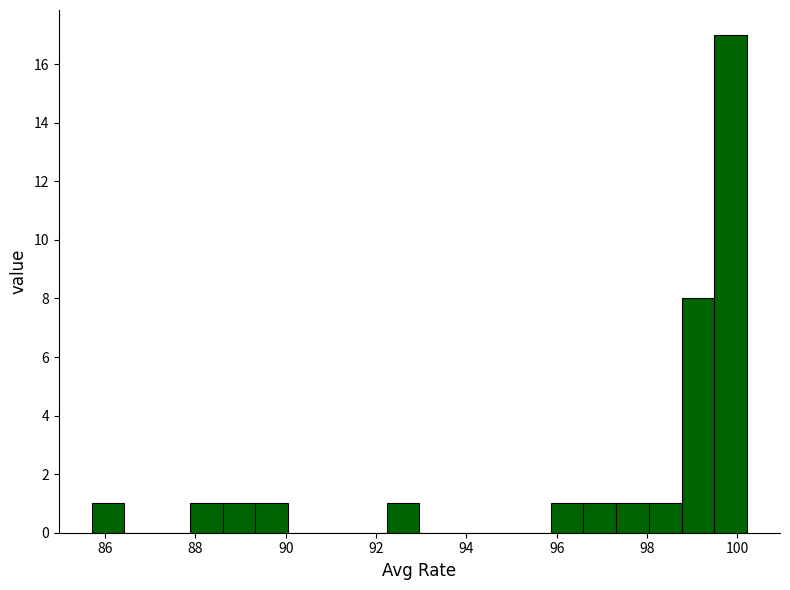

Around what value on the x-axis is the tallest bar? Give the approximate position of its centre, as read against the axis.

99.8